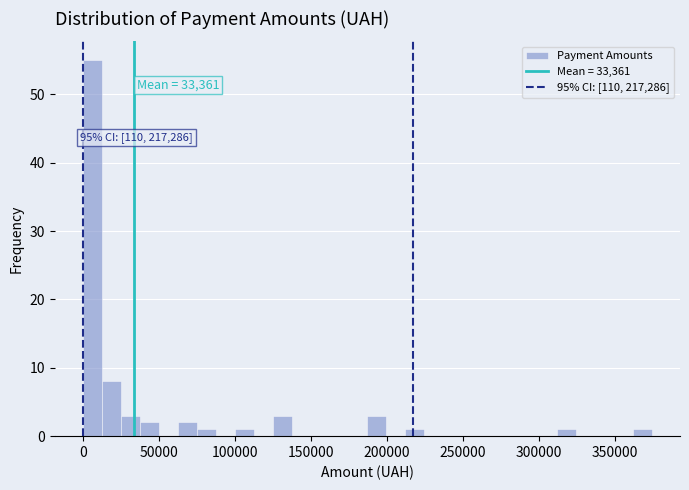

Around what value on the x-axis is the tallest bar? Give the approximate position of its centre, as read against the axis.

5000